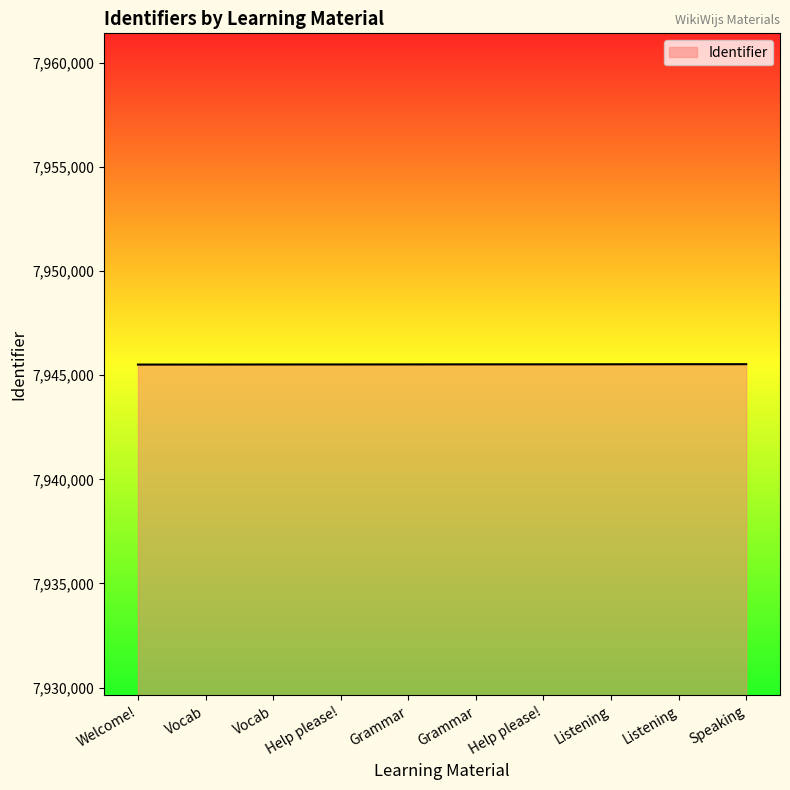

How many lines are shown in the chart?

1